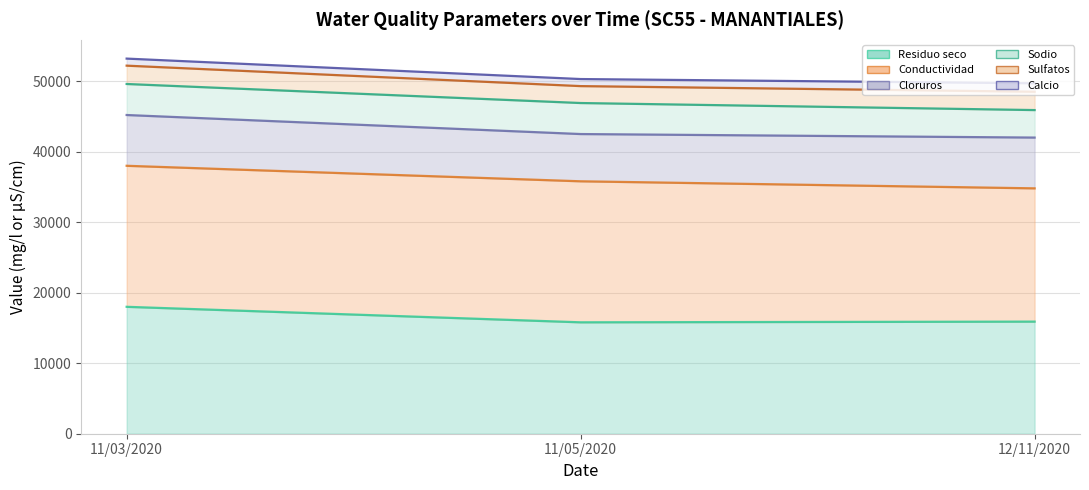

What position from the right is 11/05/2020?

2